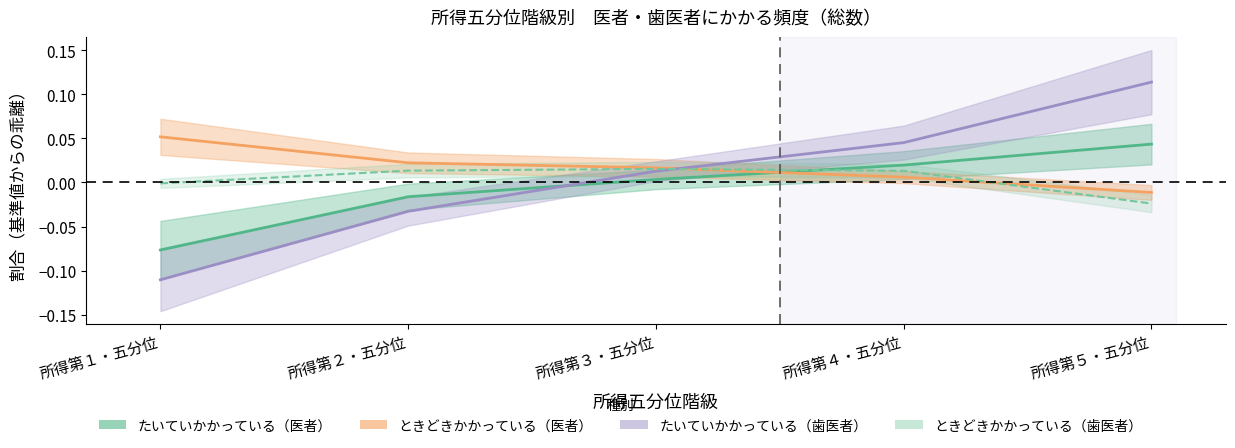

What is the highest value of the ときどきかかっている（医者） series?

0.1